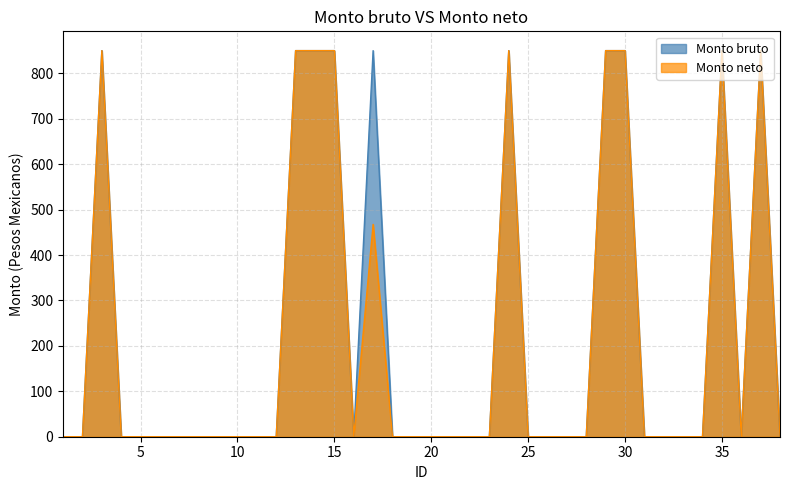

Does the chart display data point markers on the line(s)?

No